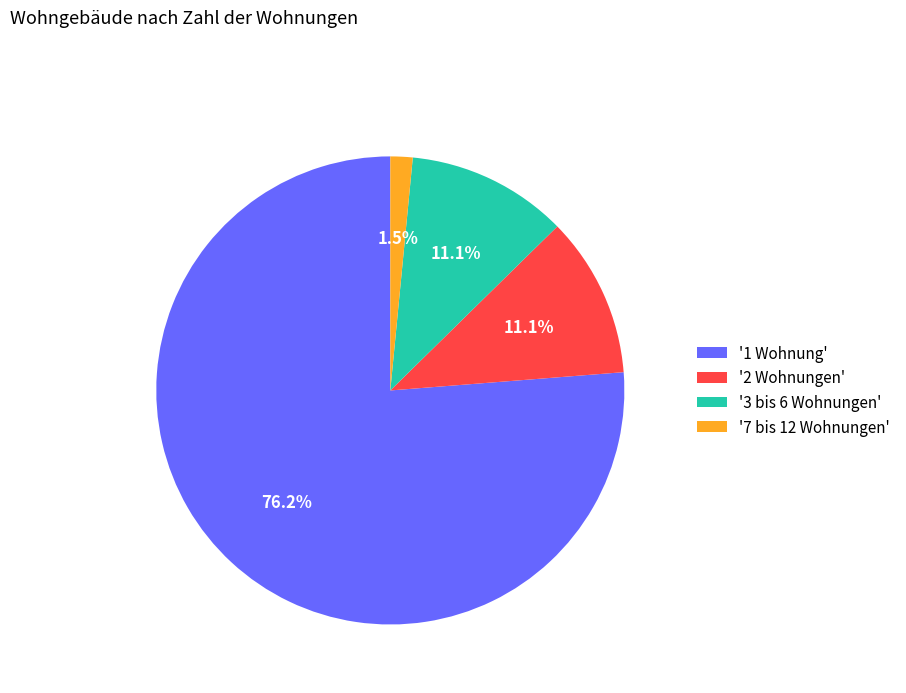

Which slice is the largest?

'1 Wohnung'